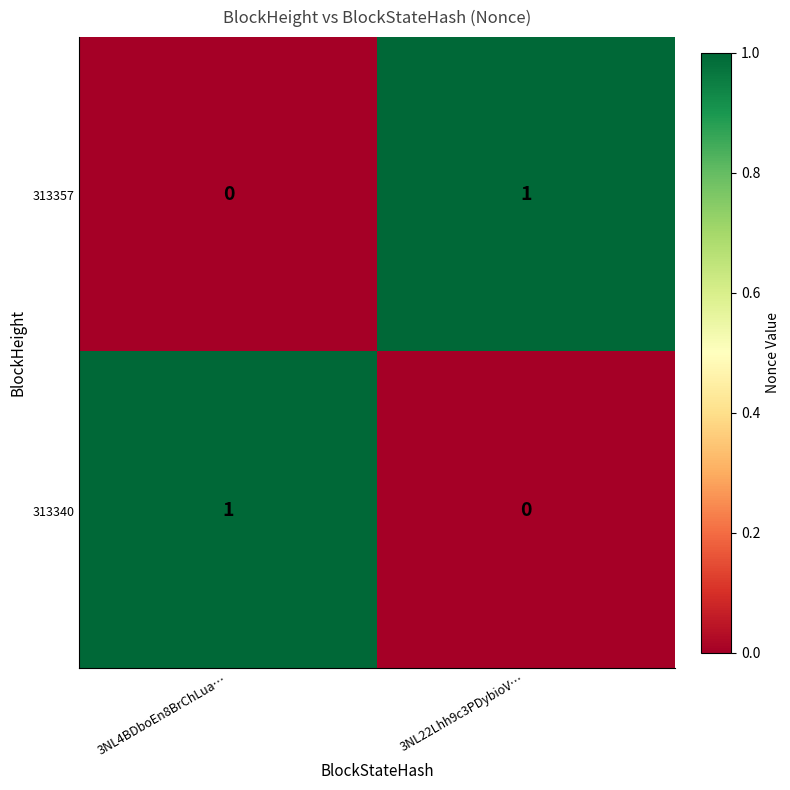

Reading right to left, list all the values displayed in this chart.

313357: 1	0
313340: 0	1